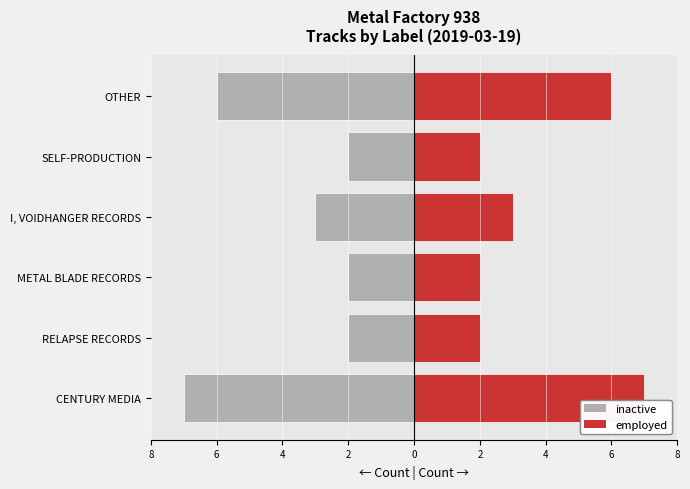

What is the sum of all employed values?

22